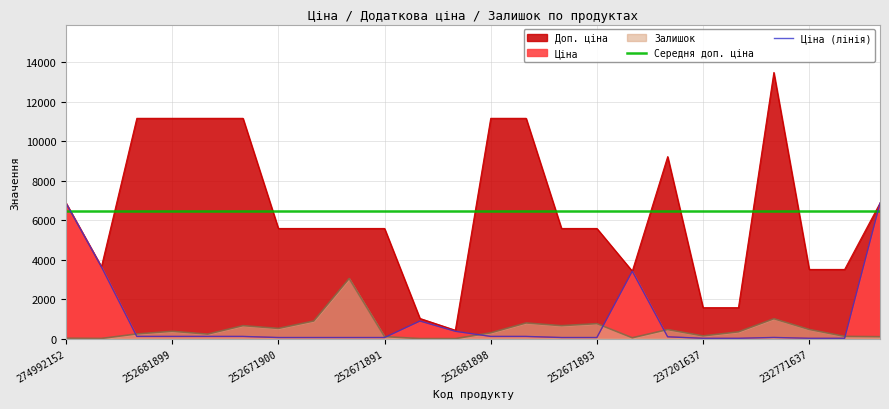

What is the average value of the Залишок series?

469.3